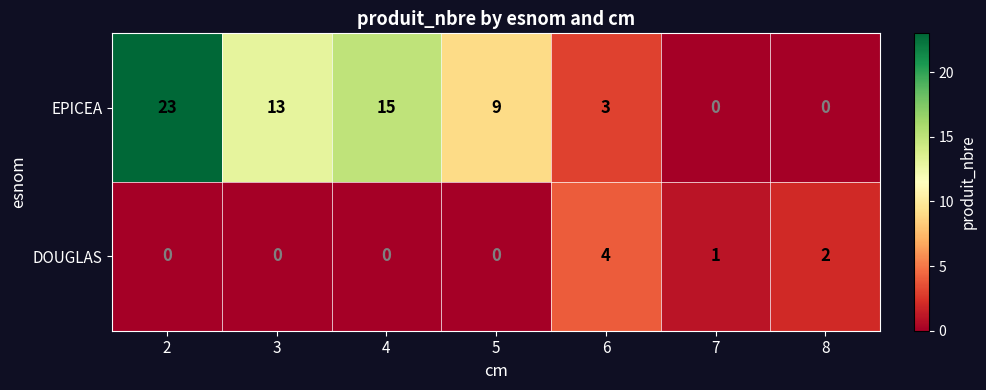

Between 2 and 4, which series saw the biggest shift?

EPICEA